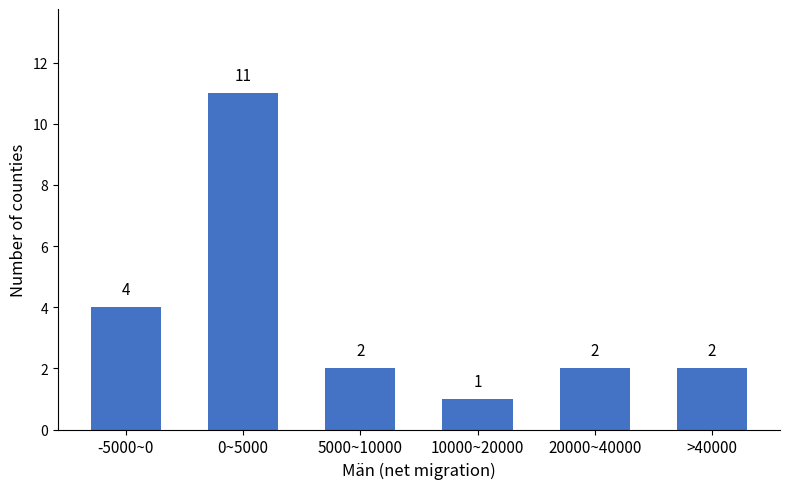

Reading left to right, list all the values displayed in this chart.

4	11	2	1	2	2